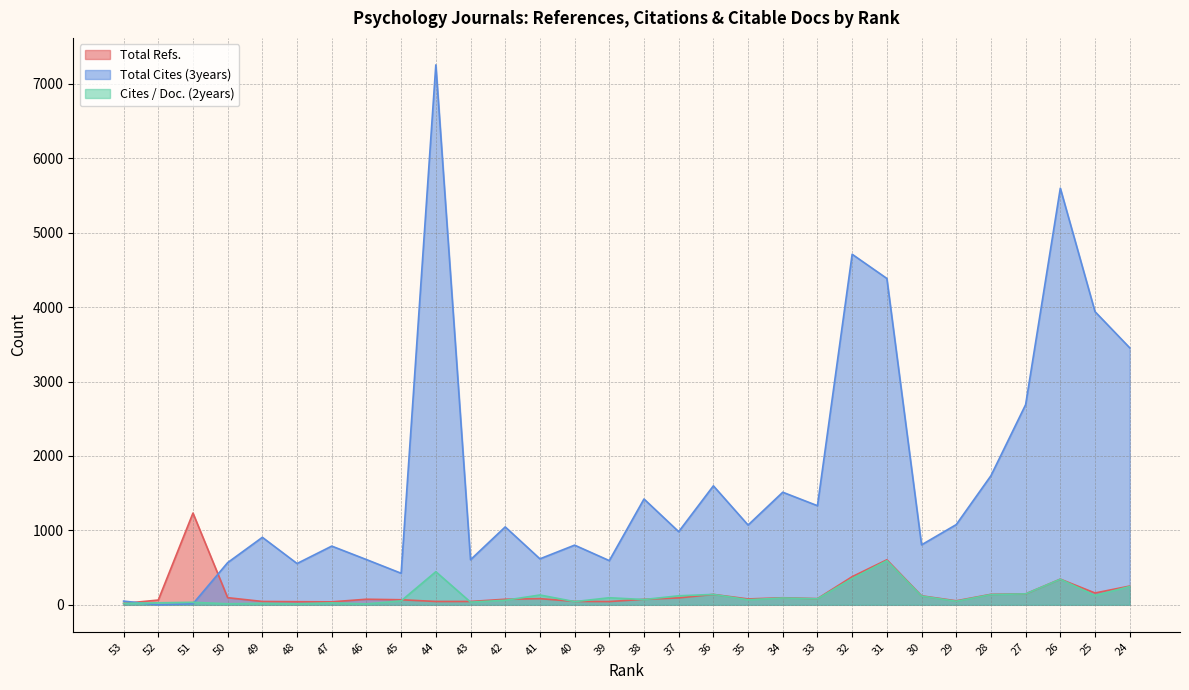

True or false: Total Refs. and Cites / Doc. (2years) intersect in this chart.

True